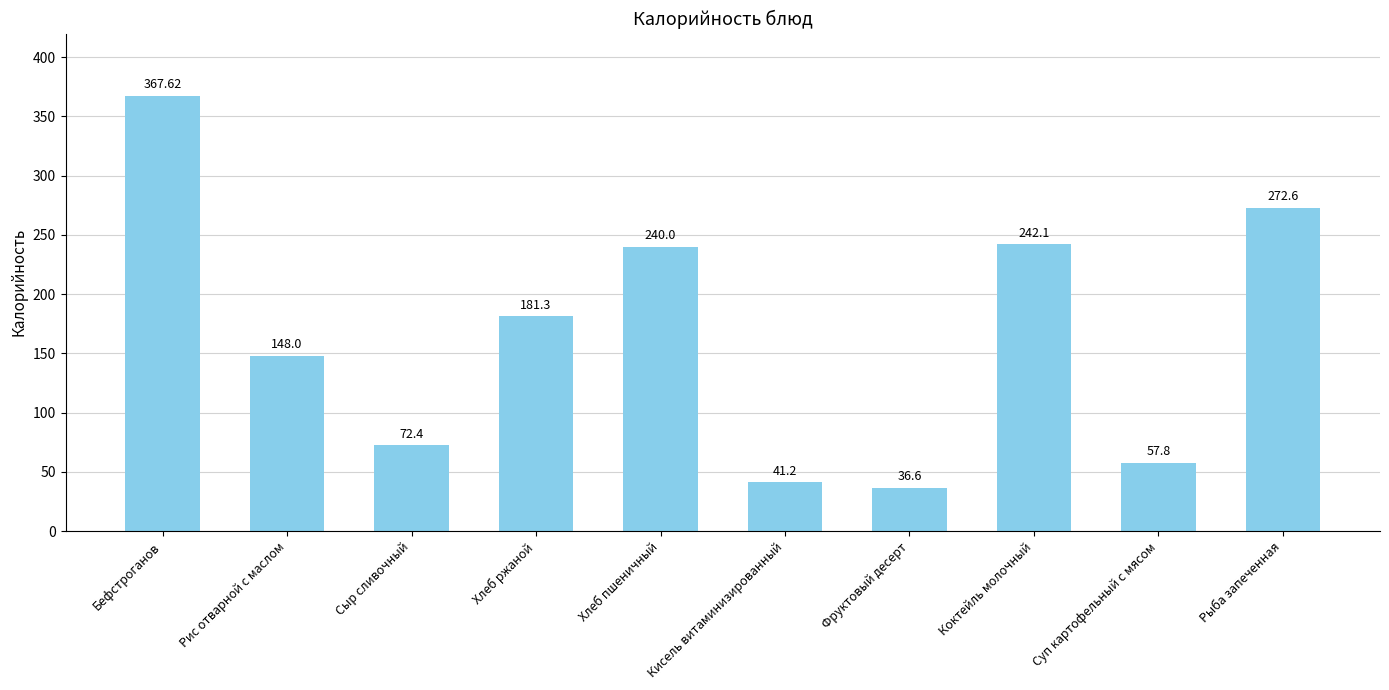

What is the difference between the values at Сыр сливочный and Фруктовый десерт?

35.8